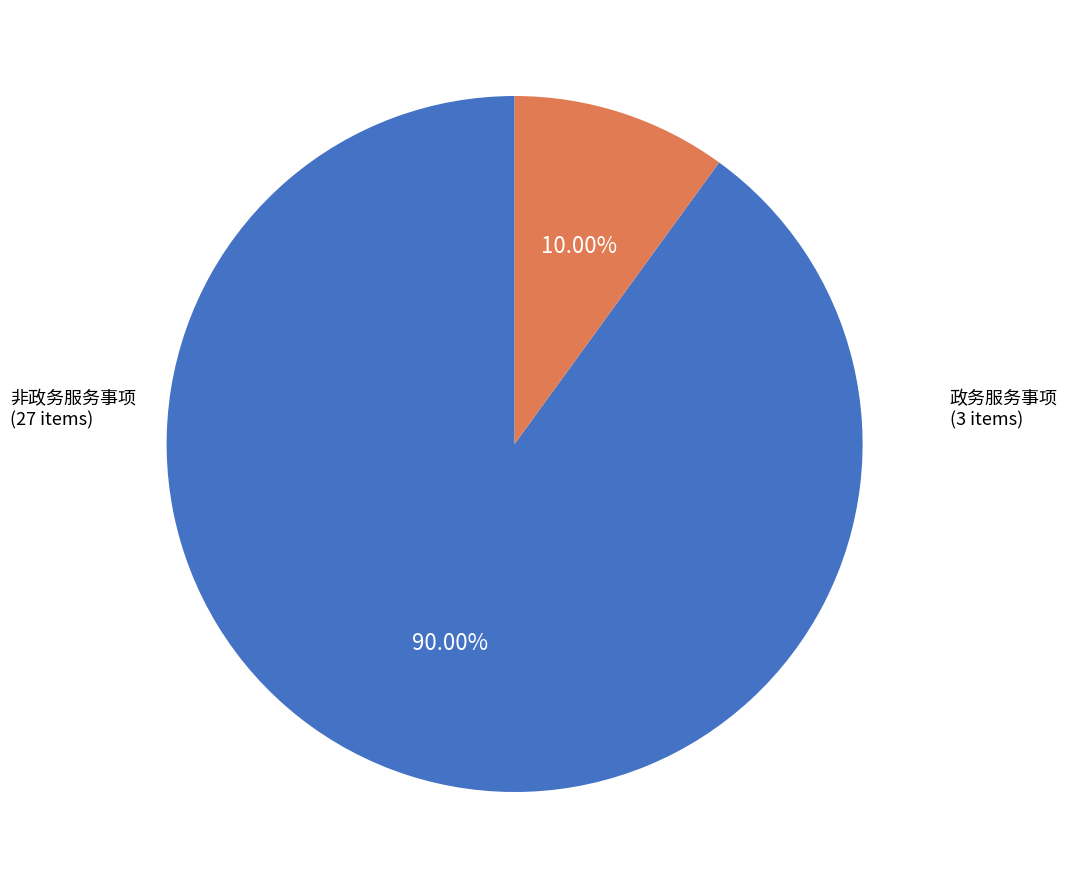

How many slices are in this pie chart?

2